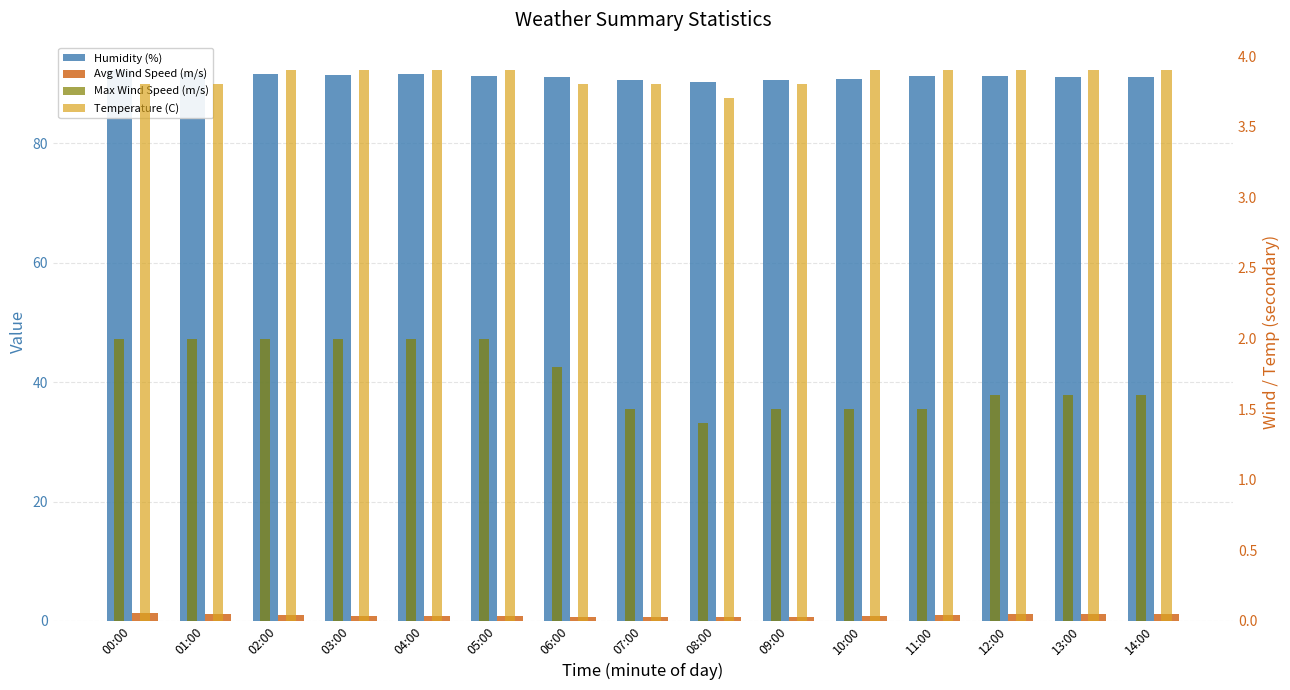

Is the value of Humidity (%) at 08:00 greater than the value of Max Wind Speed (m/s) at 04:00?

Yes